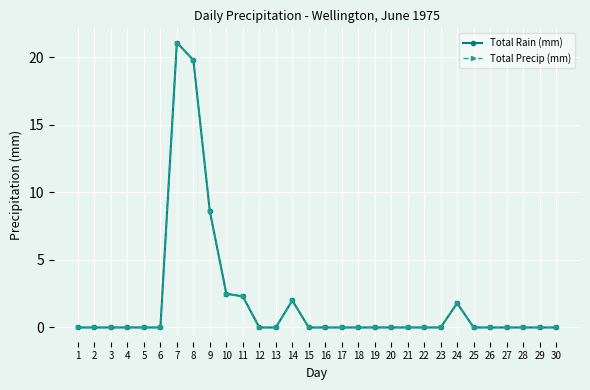

Which series has the largest total across all categories?

Total Rain (mm)